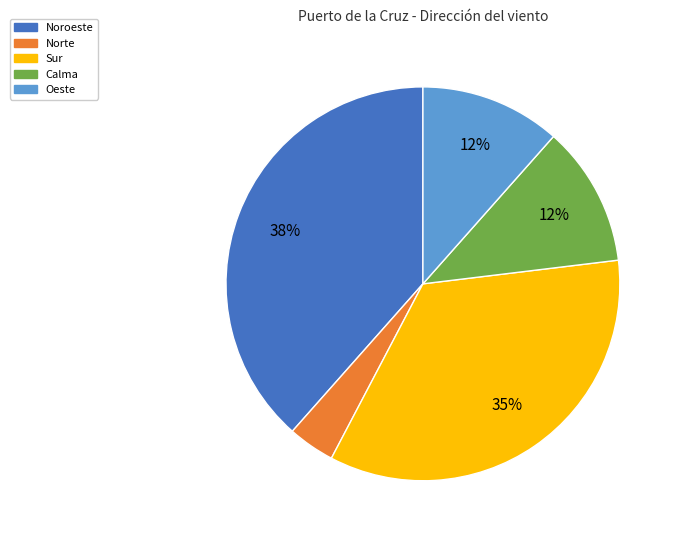

How many segments does this pie chart have?

5